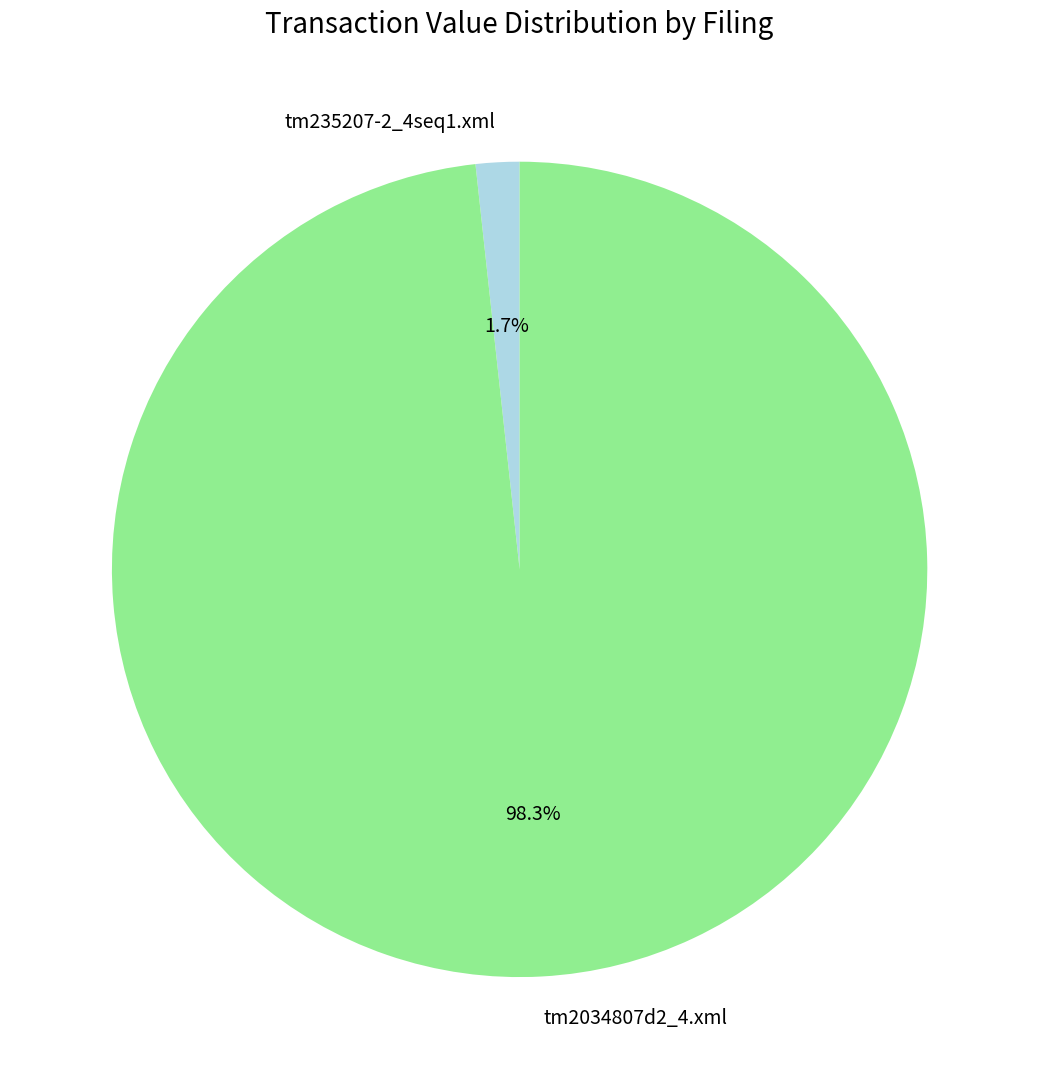

Which category has the smallest portion of the pie?

tm235207-2_4seq1.xml